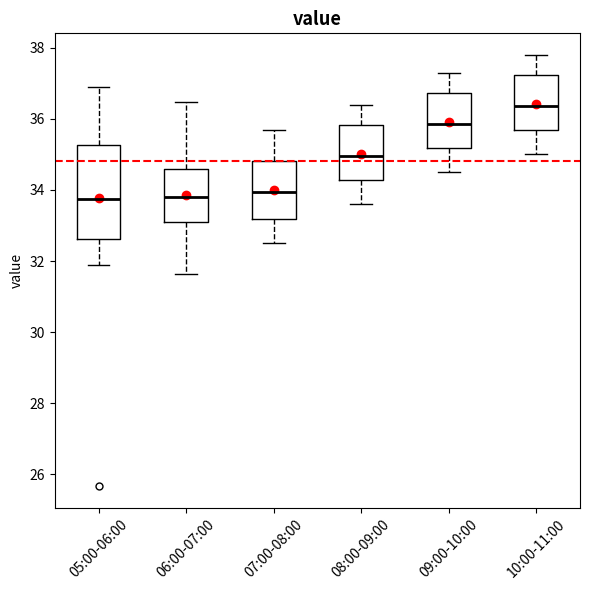

Where does the upper whisker of the box for 09:00-10:00 end on the y-axis? The values are not printed on the chart, so give them approximately, as read against the axis.

37.4